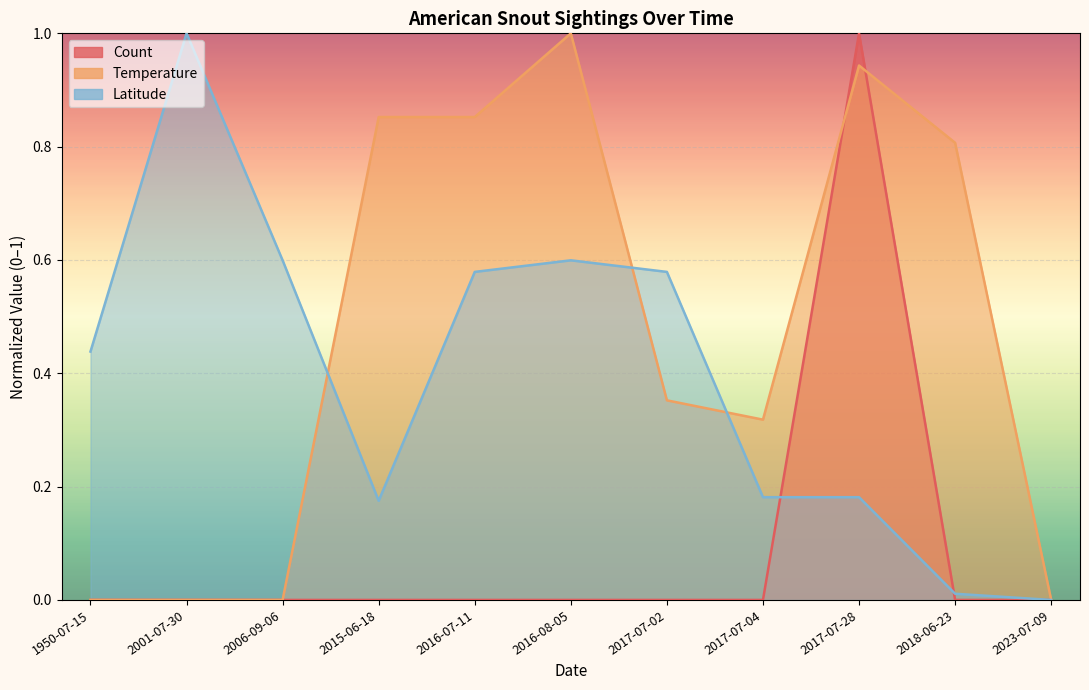

At which category does Count reach its first local peak?

2017-07-28